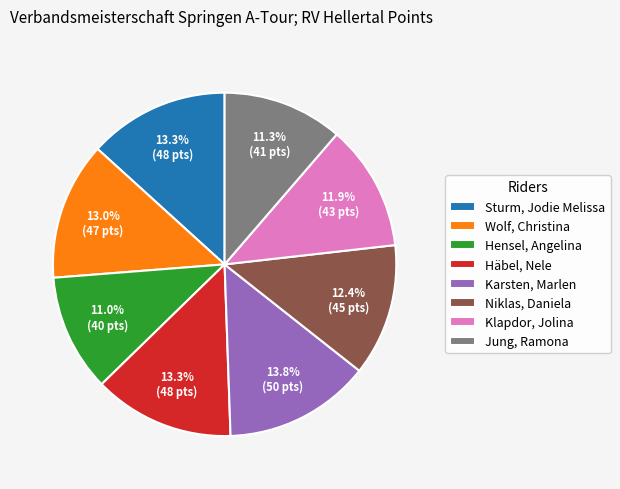

To the nearest percent, what portion does Sturm, Jodie Melissa represent?

13%